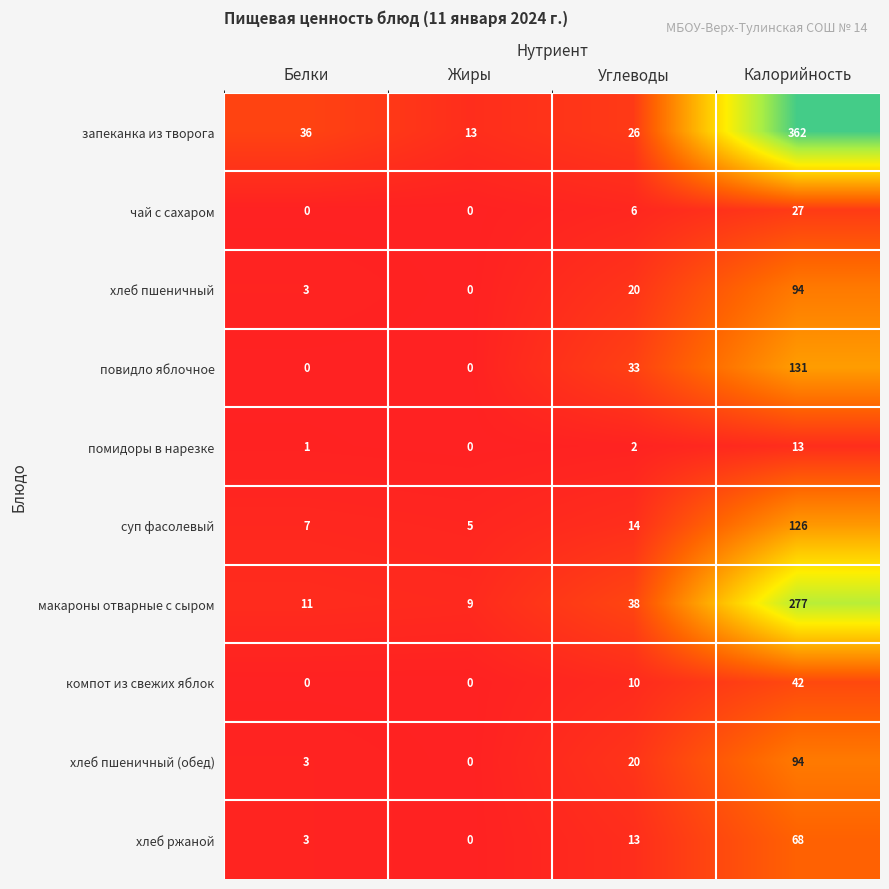

The value of помидоры в нарезке at Жиры is -8. True or false?

False